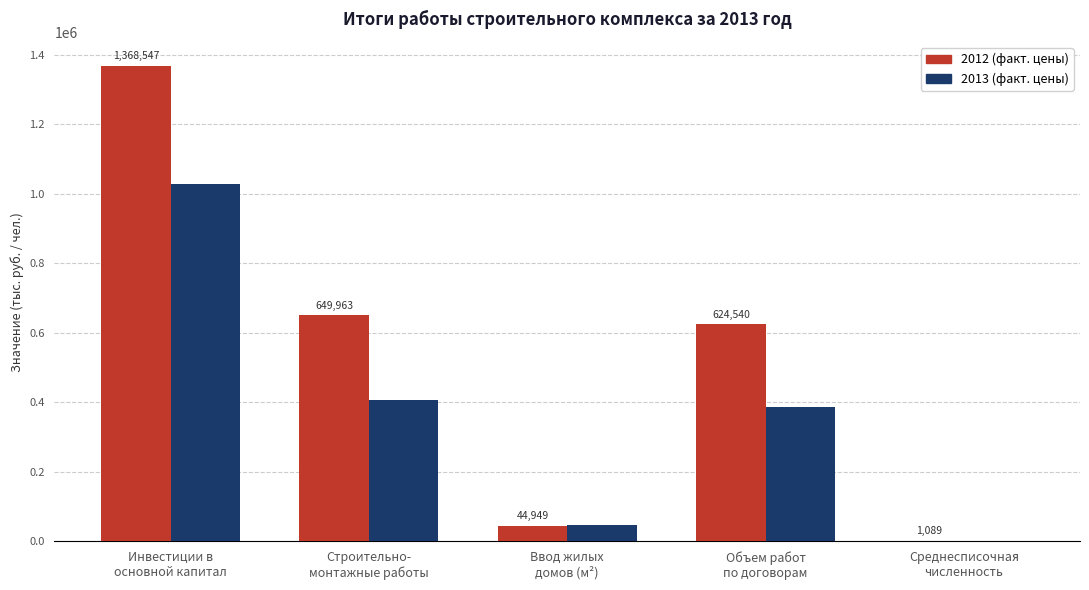

The value of 2013 (факт. цены) at Инвестиции в
основной капитал is 631053. True or false?

False